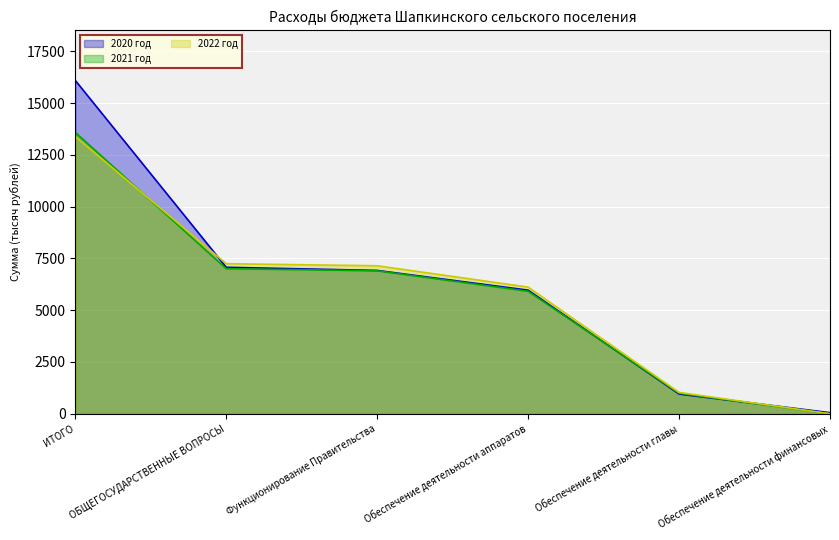

Rank the series at Обеспечение деятельности аппаратов from lowest to highest value.

2021 год, 2020 год, 2022 год